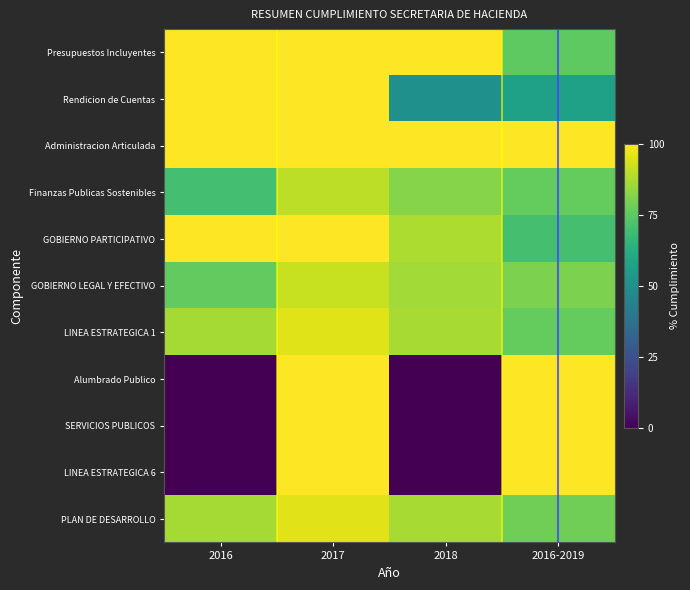

Which series has the largest range (max minus min)?

Alumbrado Publico